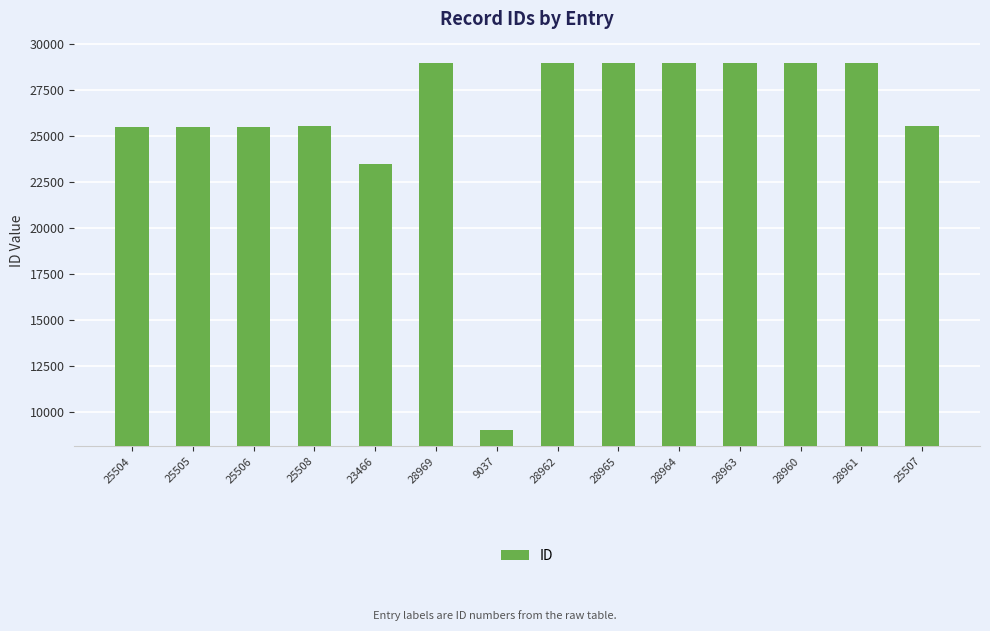

How many values are below 28960?

7